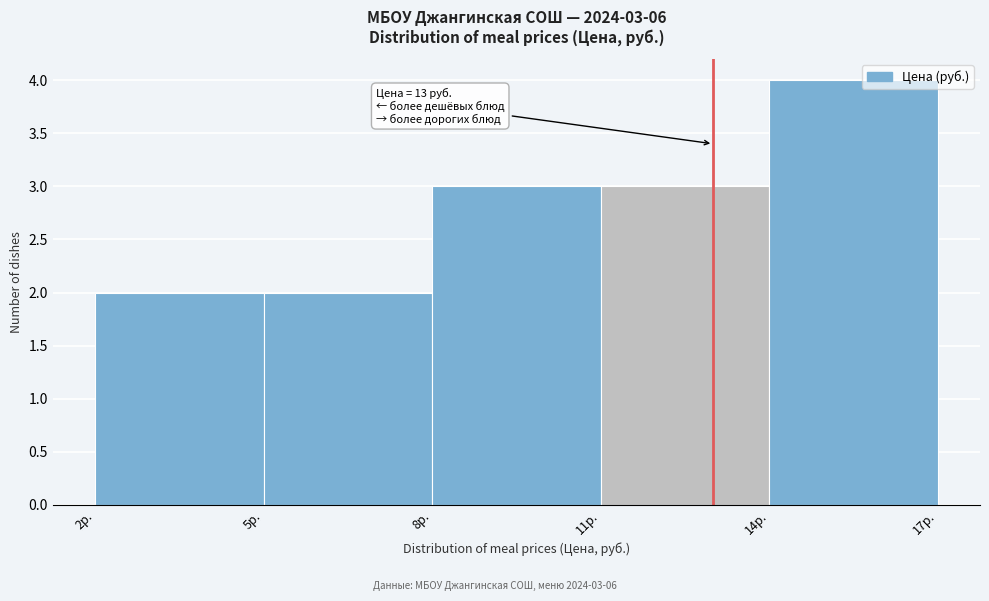

Which range on the x-axis has the tallest bar?

14 to 17